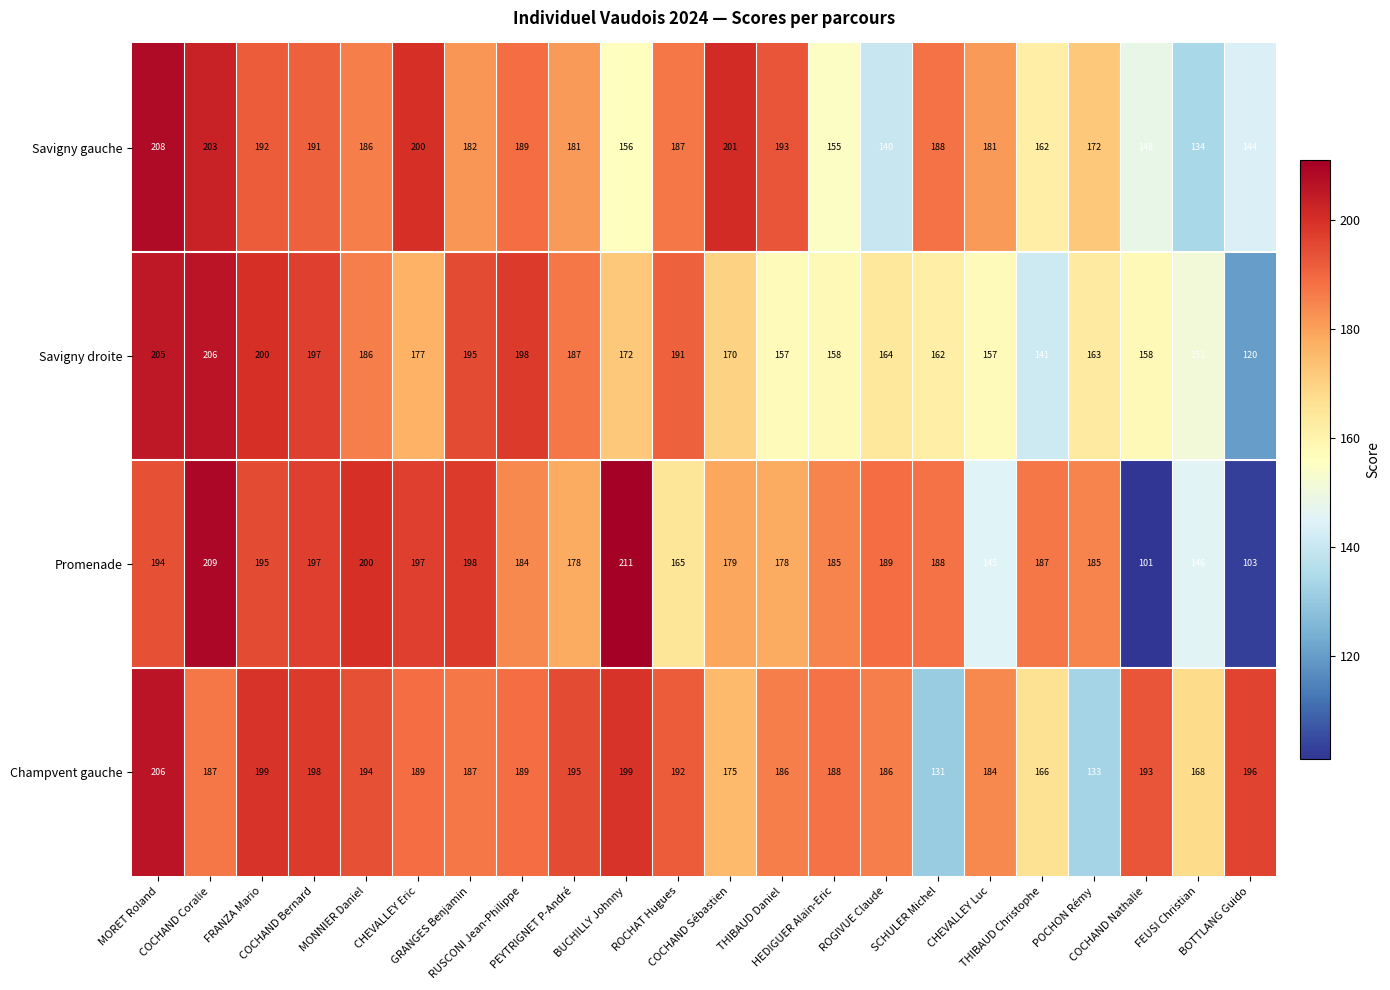

What is the smallest value displayed?

101